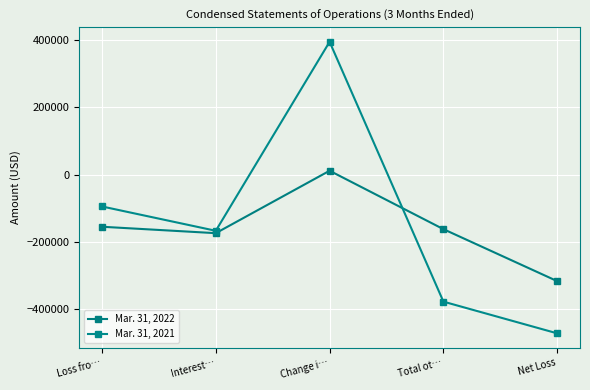

How many lines are shown in the chart?

2